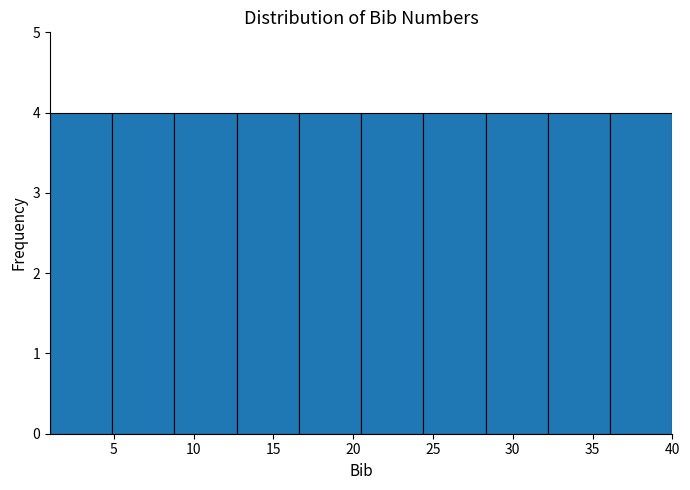

What is the height of the bar covering 1.0 to 4.9 on the x-axis? Neither the bar edges nor the heights are printed on the chart, so give them approximately, as read against the axes.

4